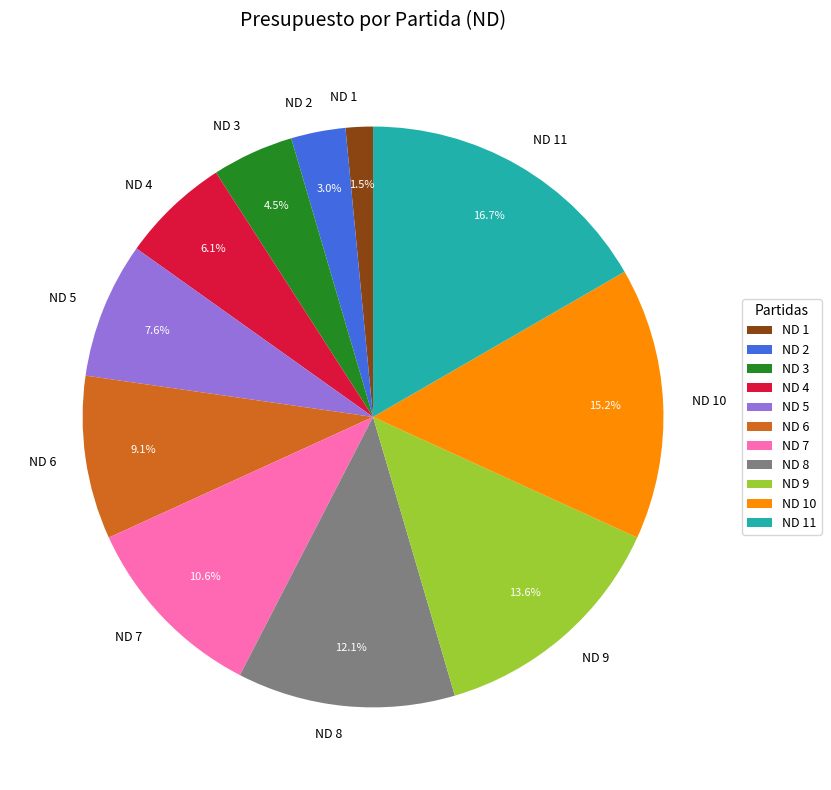

Is the sum of ND 5 and ND 8 greater than half?

No